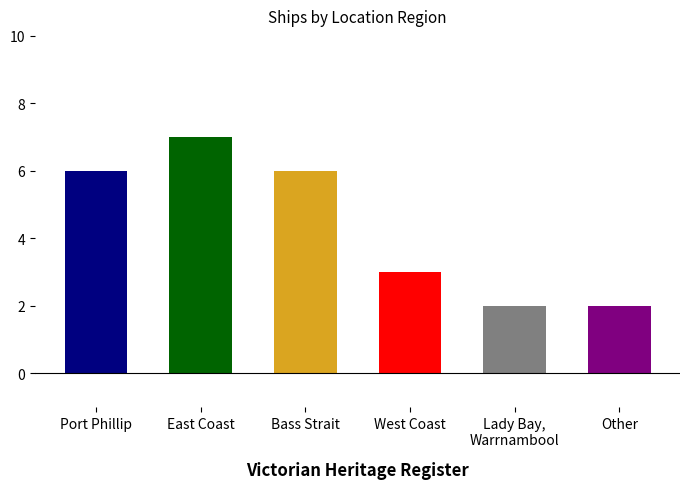

List the labels in order of value, smallest first.

Lady Bay,
Warrnambool, Other, West Coast, Port Phillip, Bass Strait, East Coast